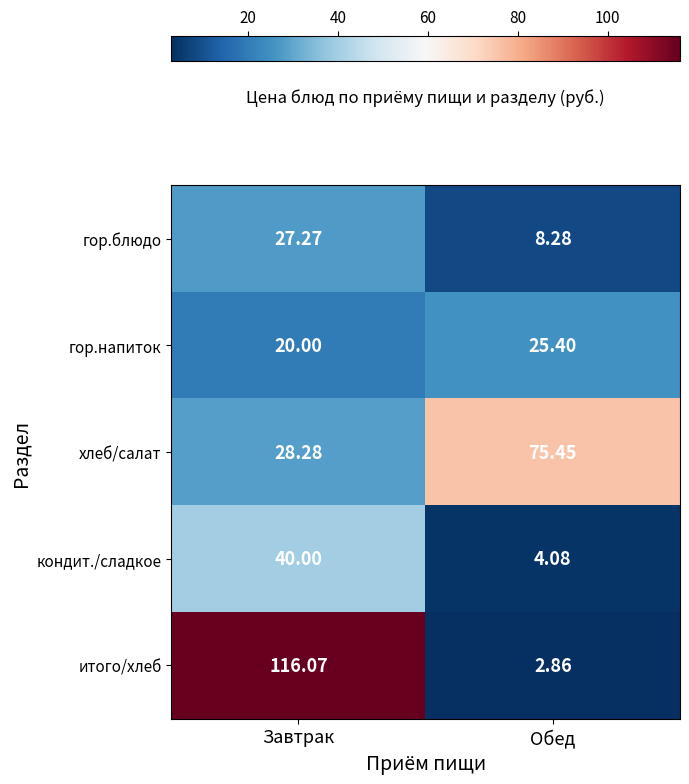

Which category has the lowest value in the хлеб/салат series?

Завтрак